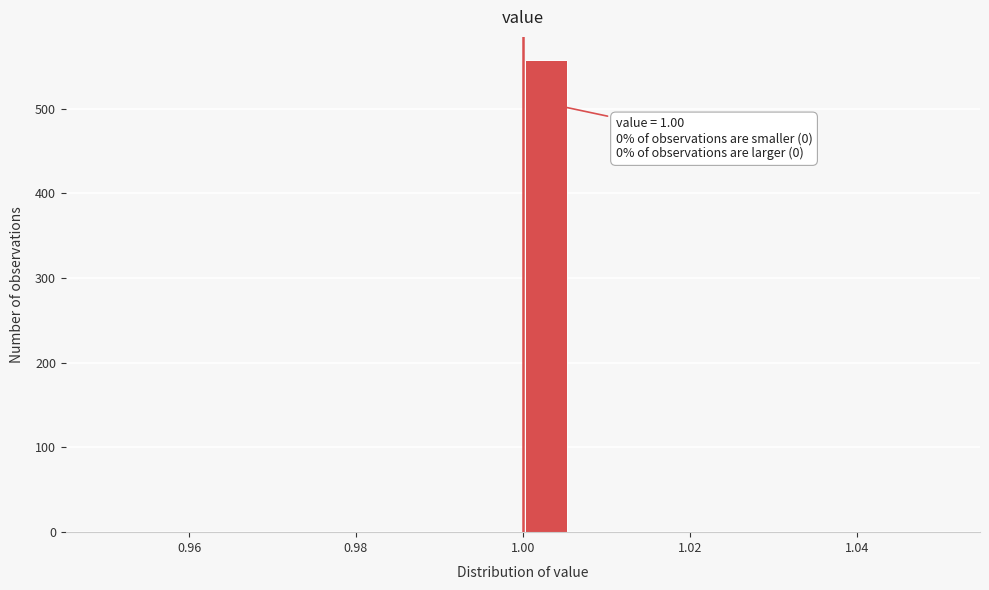

Read against the x-axis, roughly where is the centre of the tallest bar?

1.002